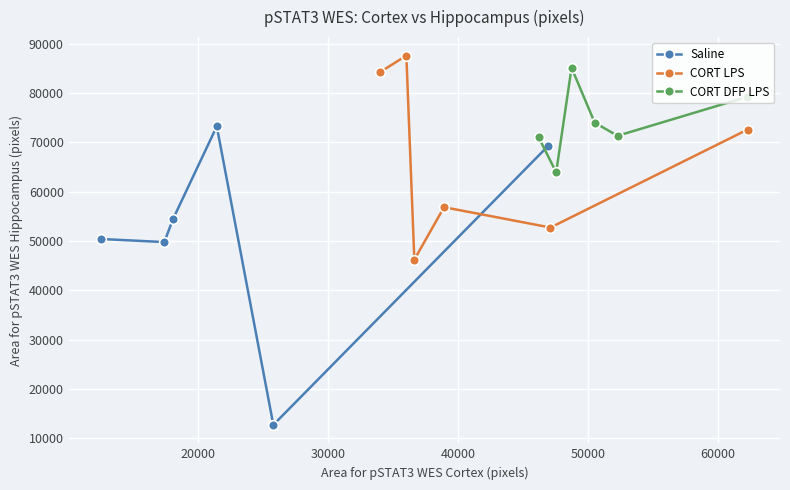

What is the lowest value of the Saline series?

12735